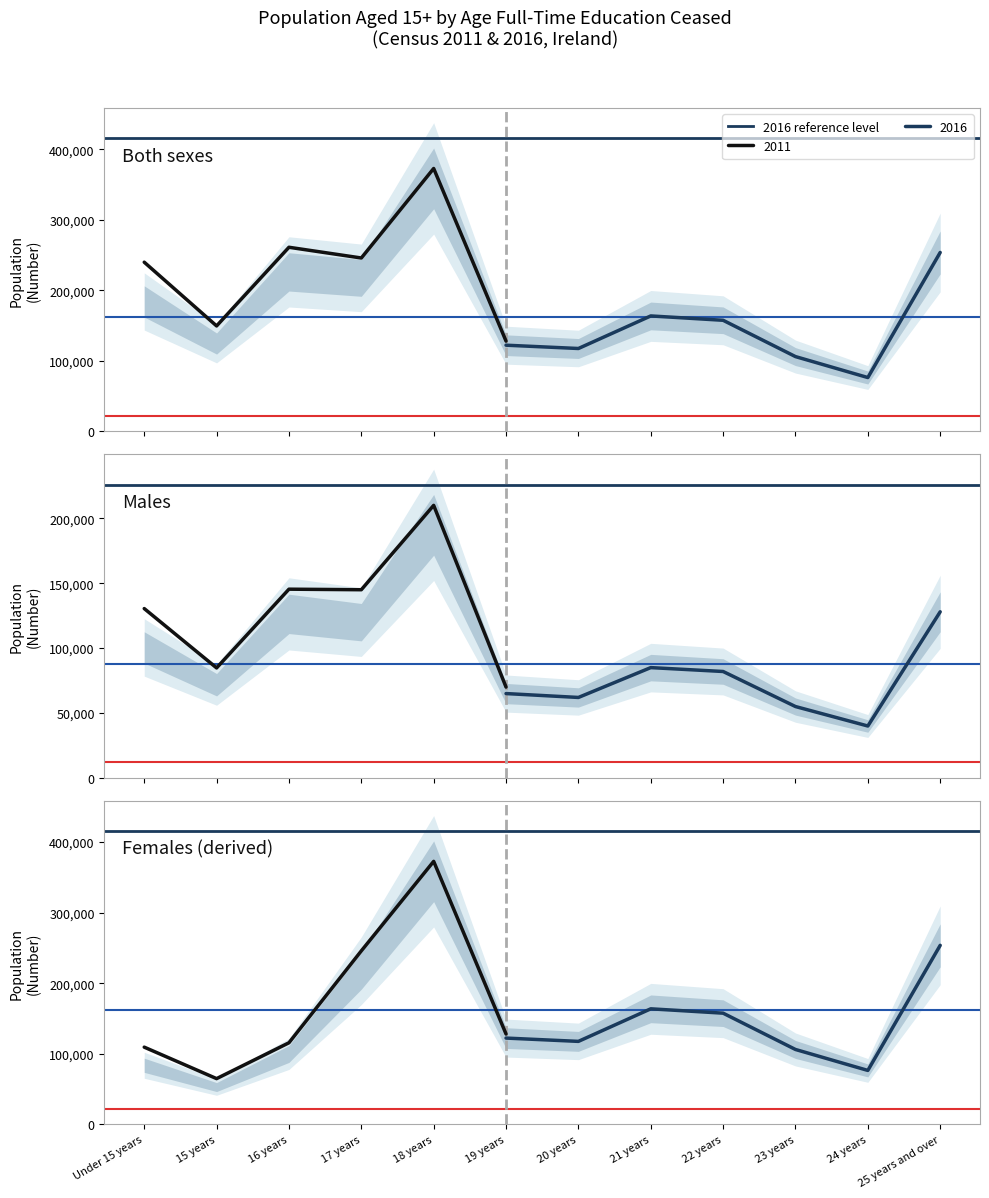

What is the label of the 5th point from the left?

18 years